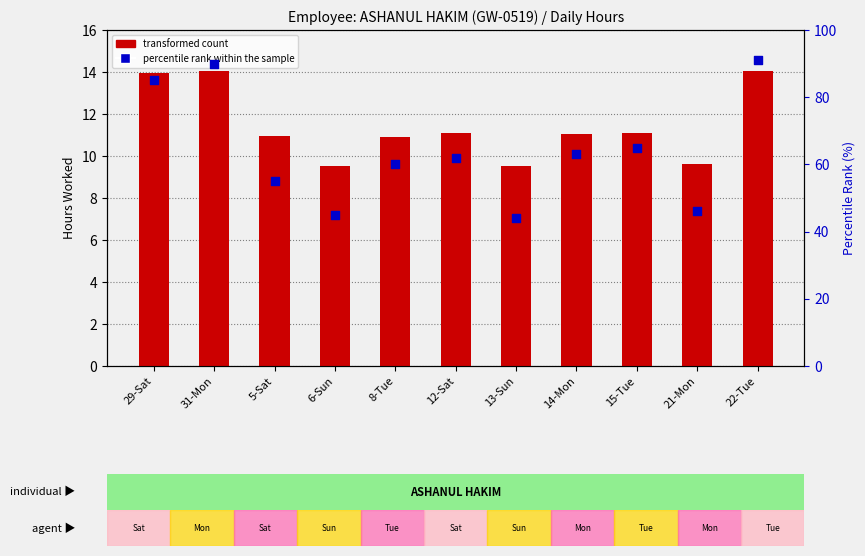

Is the value of percentile rank within the sample at 15-Tue greater than the value of transformed count at 14-Mon?

Yes